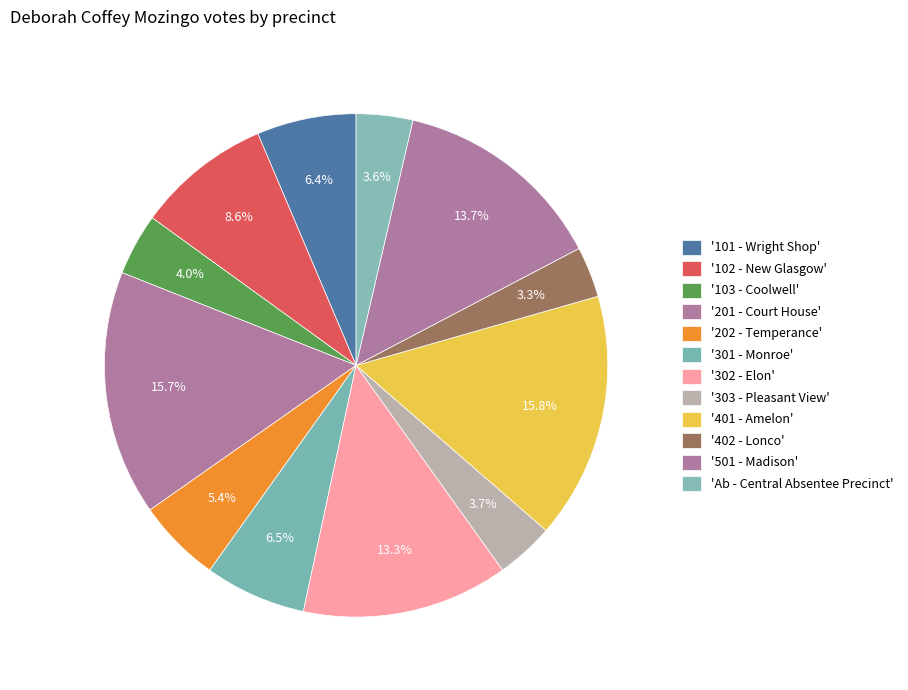

How many segments does this pie chart have?

12